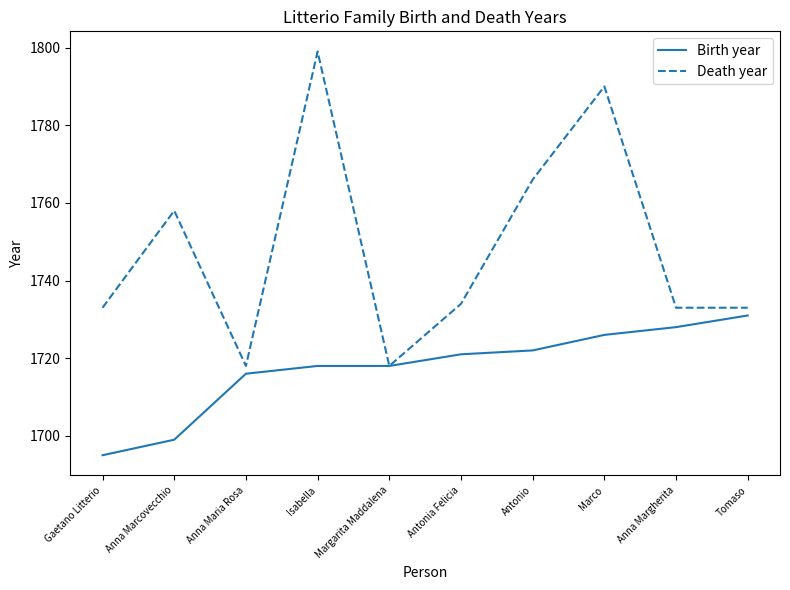

The value of Death year at Marco is 1790. True or false?

True